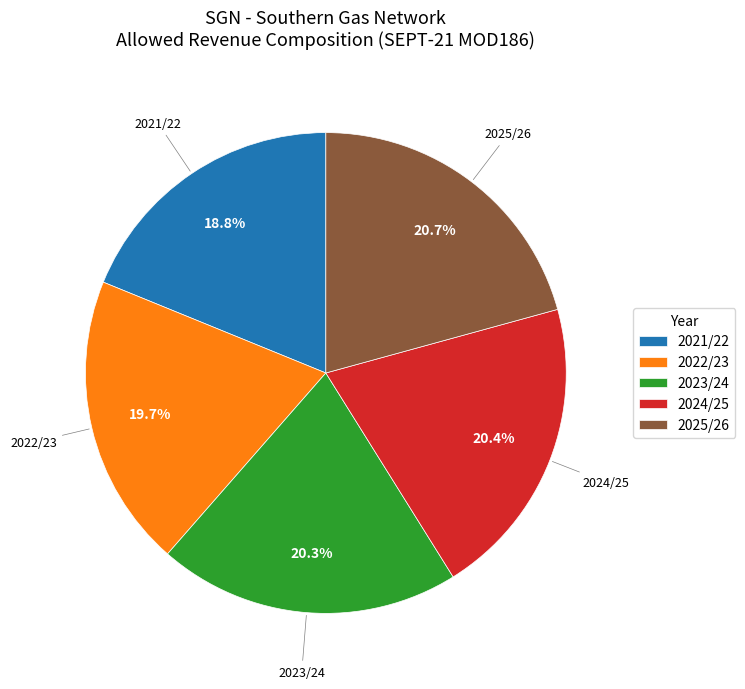

What is the smallest slice in the pie chart?

2021/22